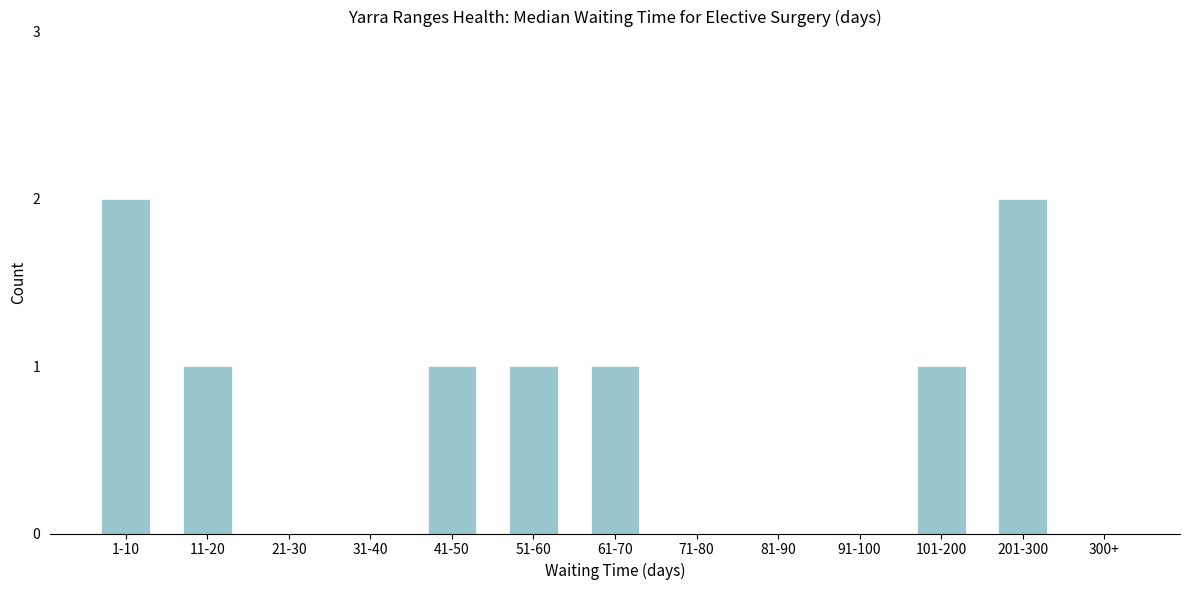

Reading left to right, list all the values displayed in this chart.

1-10=2	11-20=1	21-30=0	31-40=0	41-50=1	51-60=1	61-70=1	71-80=0	81-90=0	91-100=0	101-200=1	201-300=2	300+=0